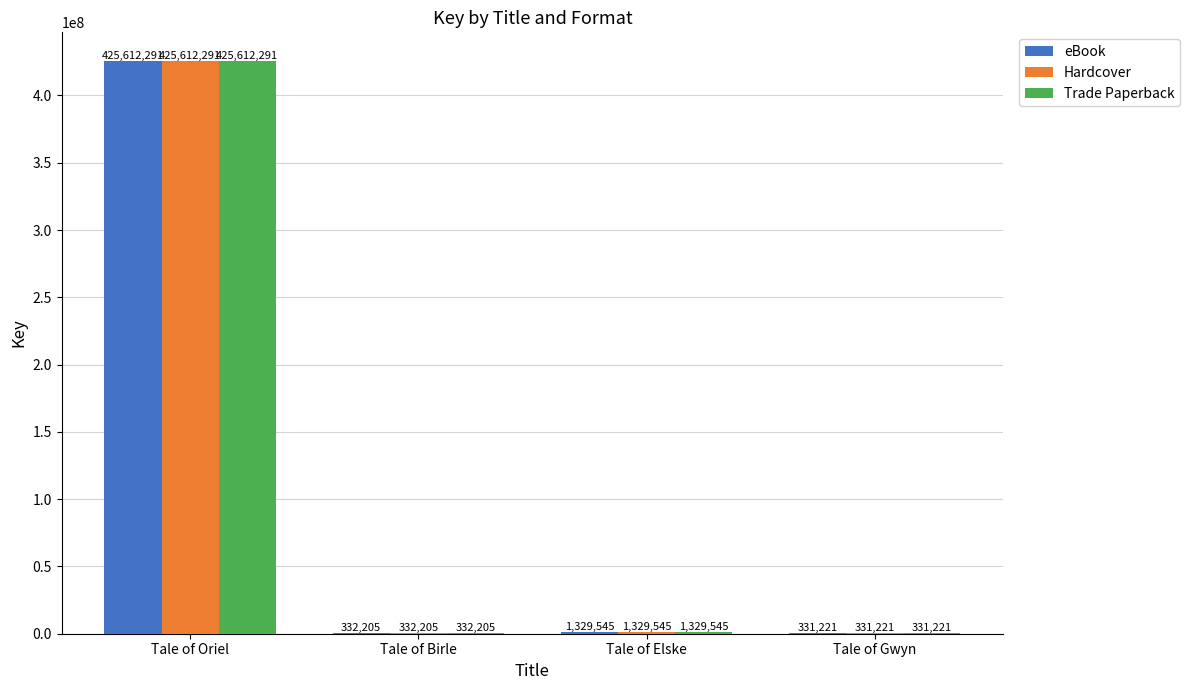

At which category is the sum across all series the highest?

Tale of Oriel